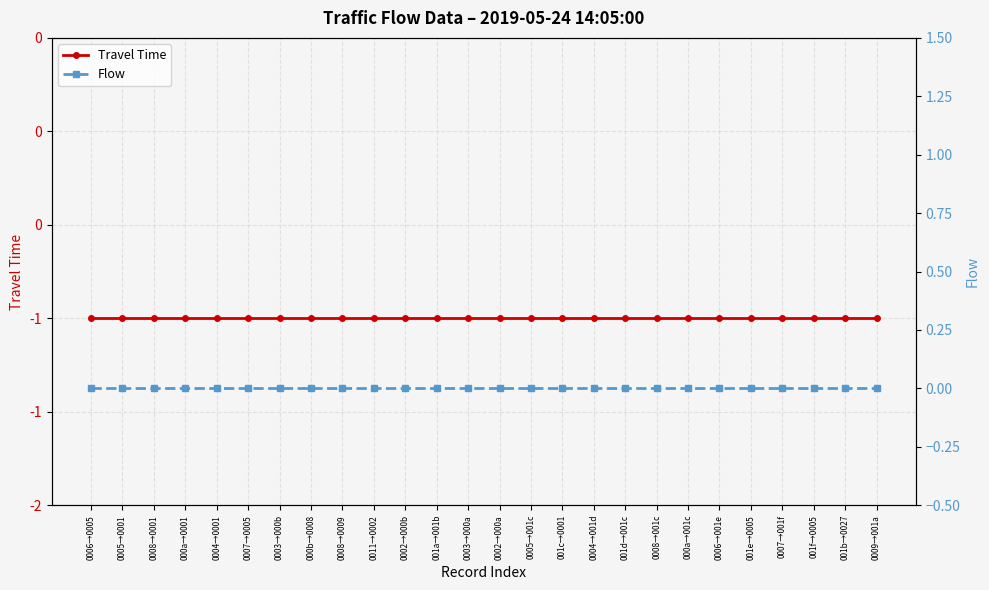

How many lines are shown in the chart?

2